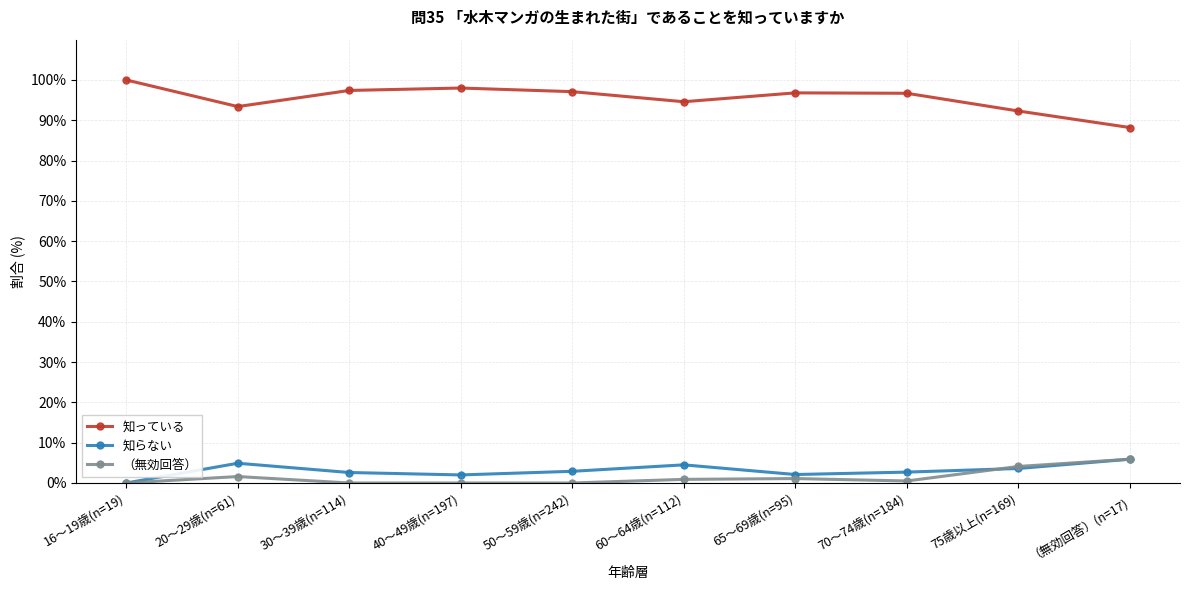

How many lines are shown in the chart?

3